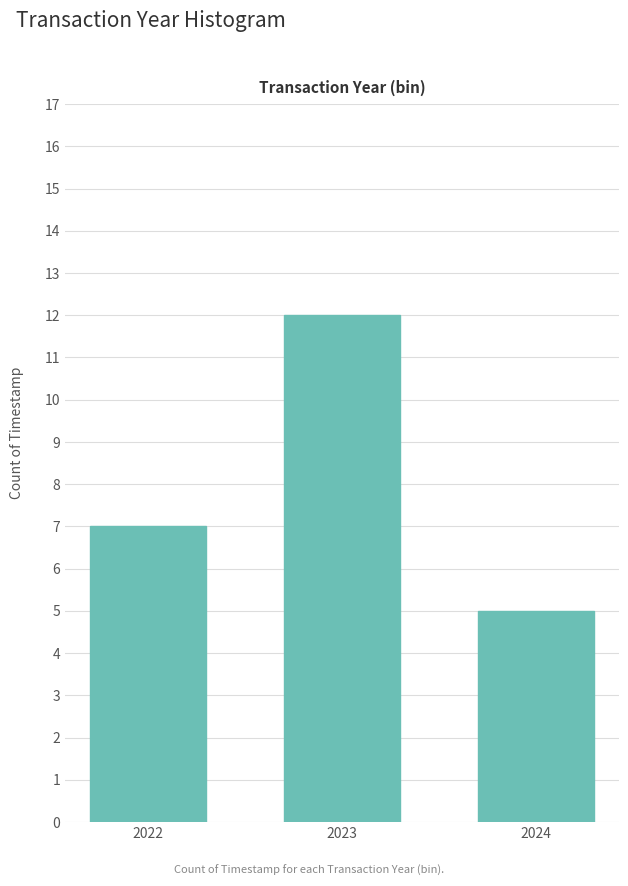

Reading left to right, transcribe all the data shown in this chart.

2022=7	2023=12	2024=5